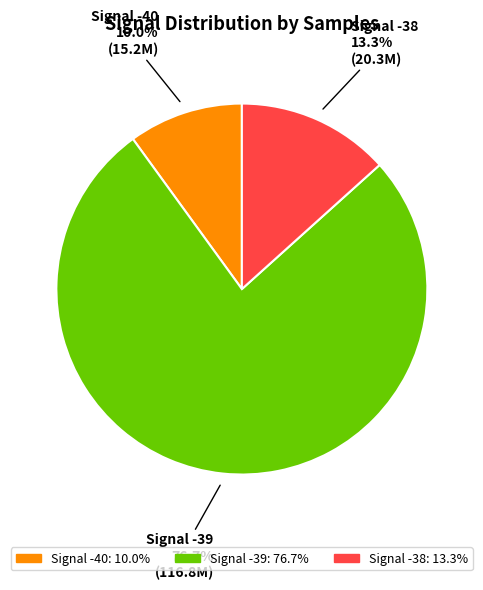

Is there a majority slice in this chart?

Yes